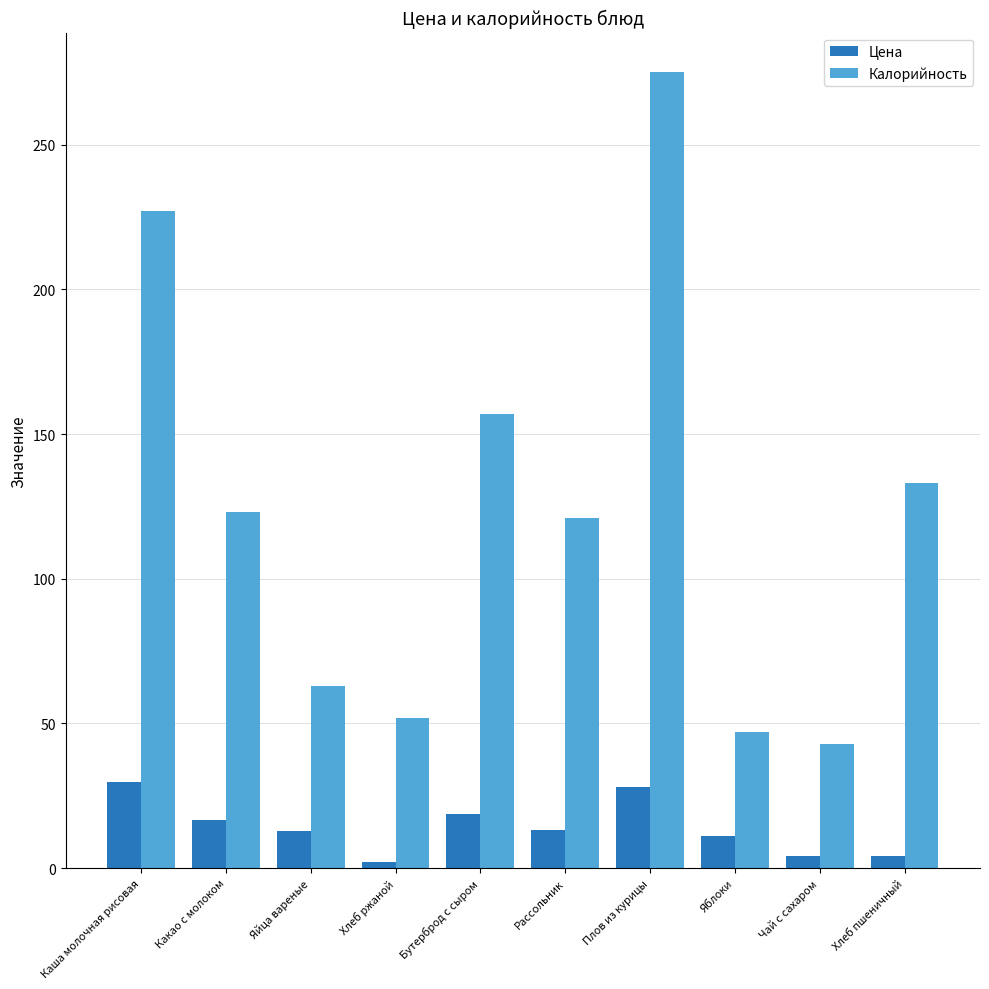

Rank the series at Какао с молоком from highest to lowest value.

Калорийность, Цена